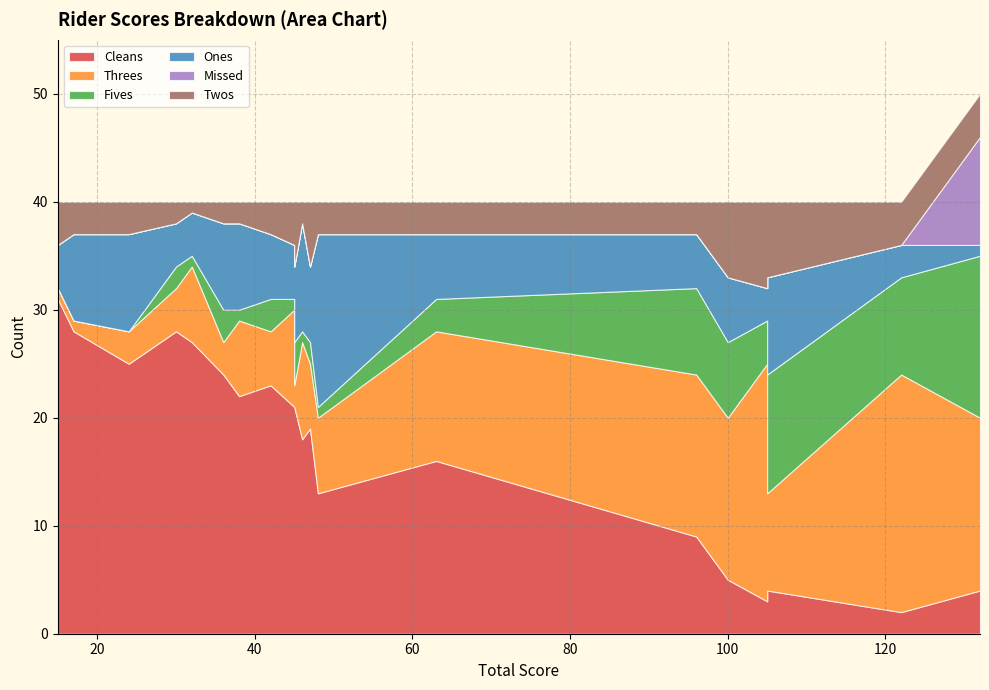

What is the value of the Twos point at the 12th from the left?

3